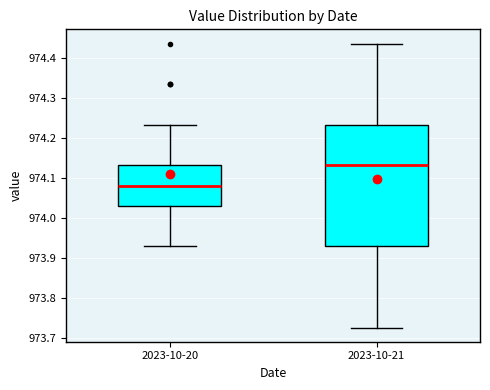

Which box's median line is the lowest?

2023-10-20